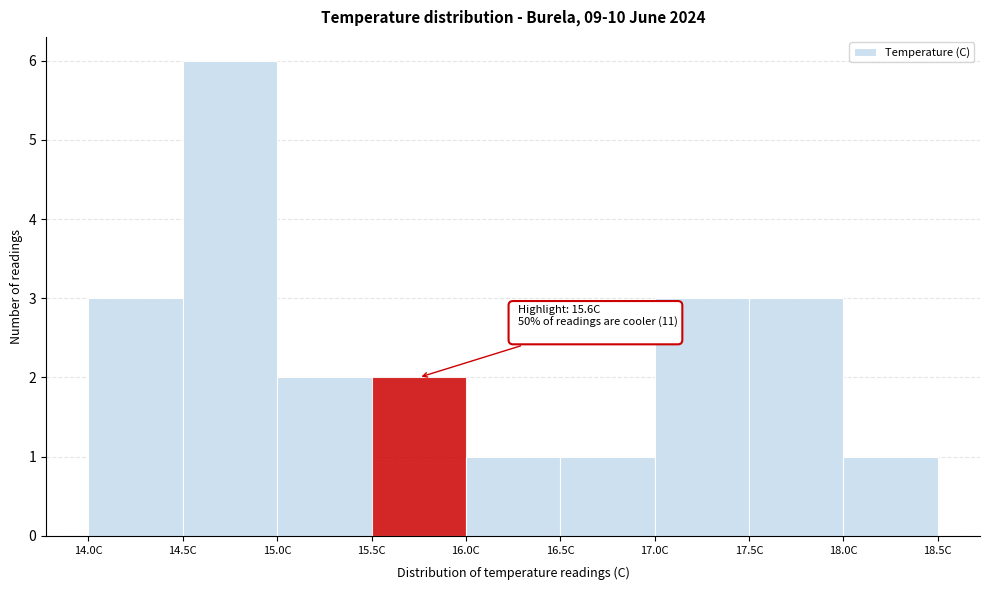

Over which range of the x-axis is the bar tallest?

14.5 to 15.0